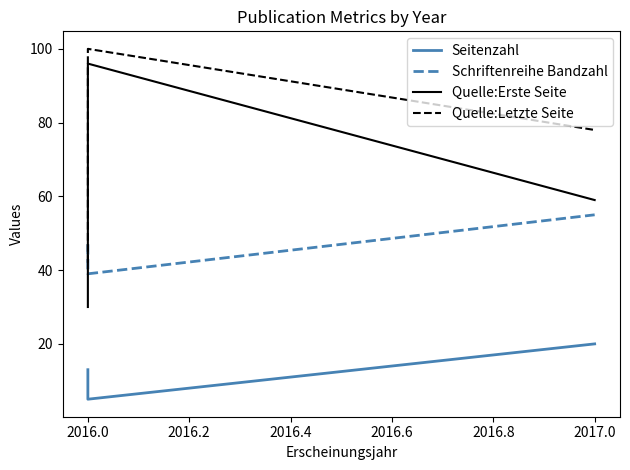

Does the chart display data point markers on the line(s)?

No